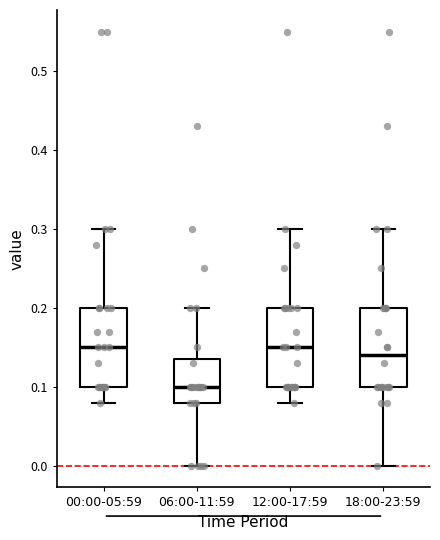

Reading left to right, read every box against the y-axis: the position of its median line, the range the box covers, and the ends of its whiskers. The values are not printed on the chart, so give them approximately, as read against the axis.

00:00-05:59: median 0.15, box 0.10 to 0.20, whiskers 0.08 to 0.30
06:00-11:59: median 0.10, box 0.08 to 0.14, whiskers 0.00 to 0.20
12:00-17:59: median 0.15, box 0.10 to 0.20, whiskers 0.08 to 0.30
18:00-23:59: median 0.14, box 0.10 to 0.20, whiskers 0.00 to 0.30